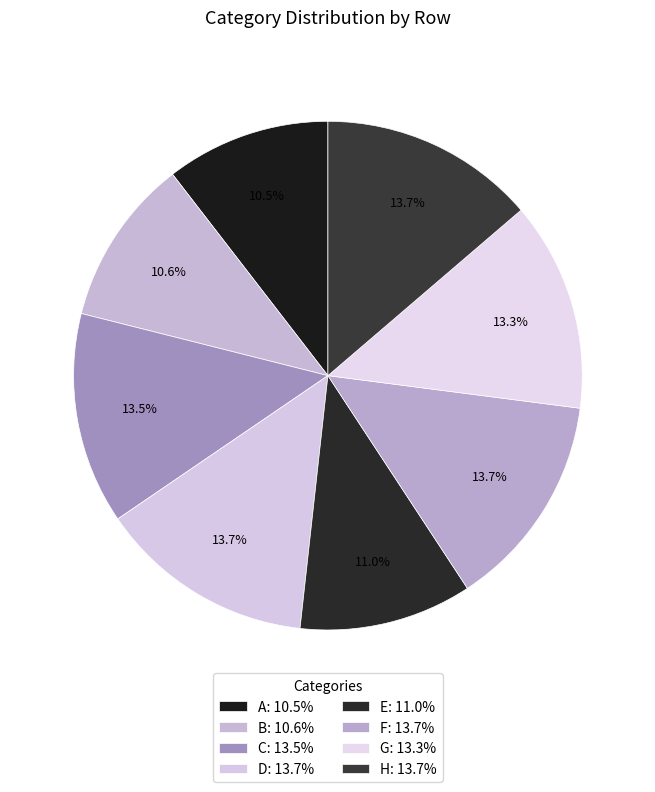

Which slice is the largest?

H